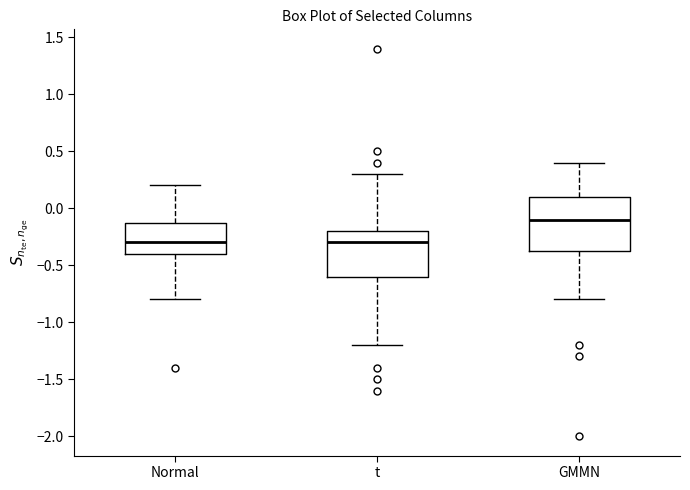

Reading left to right, read every box against the y-axis: the position of its median line, the range the box covers, and the ends of its whiskers. The values are not printed on the chart, so give them approximately, as read against the axis.

Normal: median -0.30, box -0.40 to -0.10, whiskers -0.80 to 0.20
t: median -0.30, box -0.60 to -0.20, whiskers -1.20 to 0.30
GMMN: median -0.10, box -0.35 to 0.10, whiskers -0.80 to 0.40